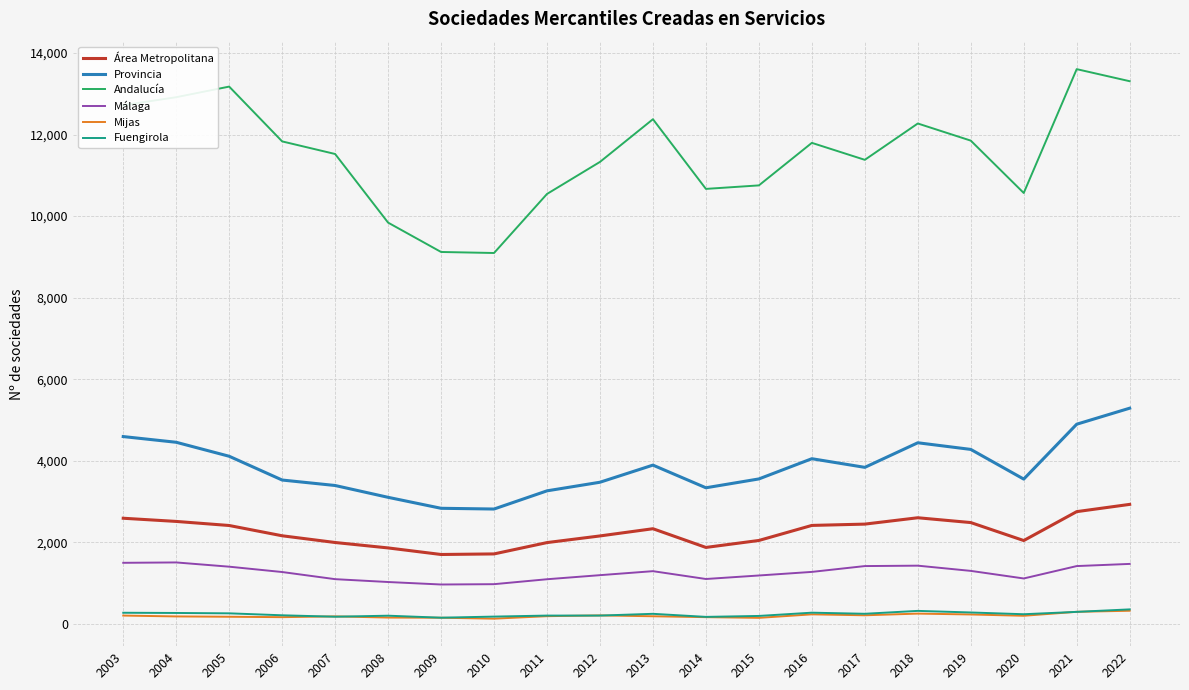

True or false: Mijas and Málaga cross at least once.

False